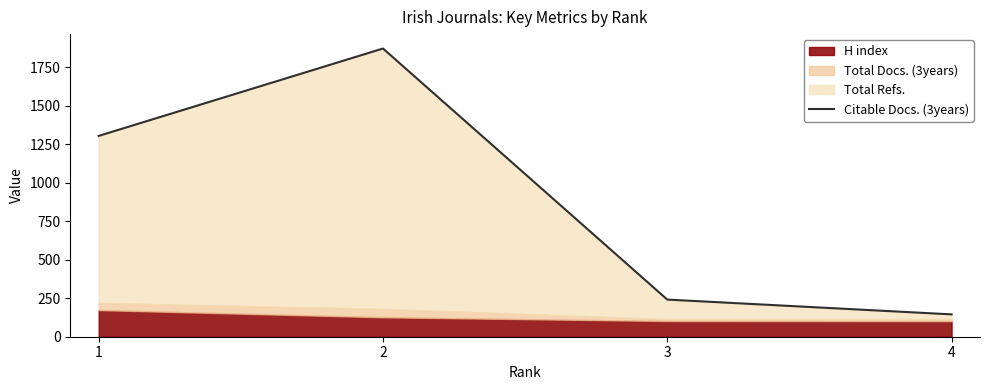

The chart shows a value of 1870 at 2. True or false?

True